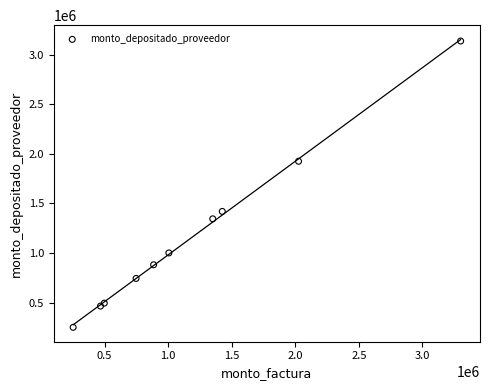

What Y value in the scatter plot is closest to 1694616?

1925739